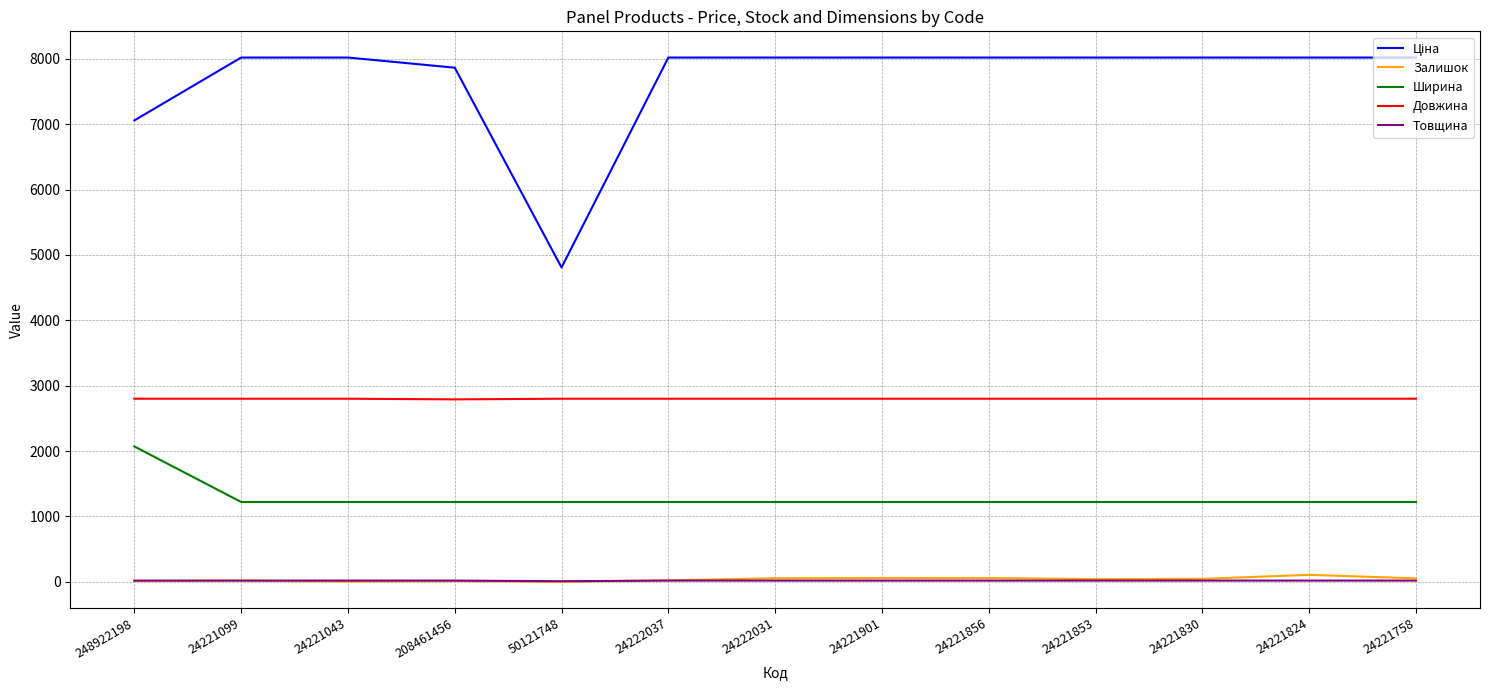

What position from the left is 24221099?

2